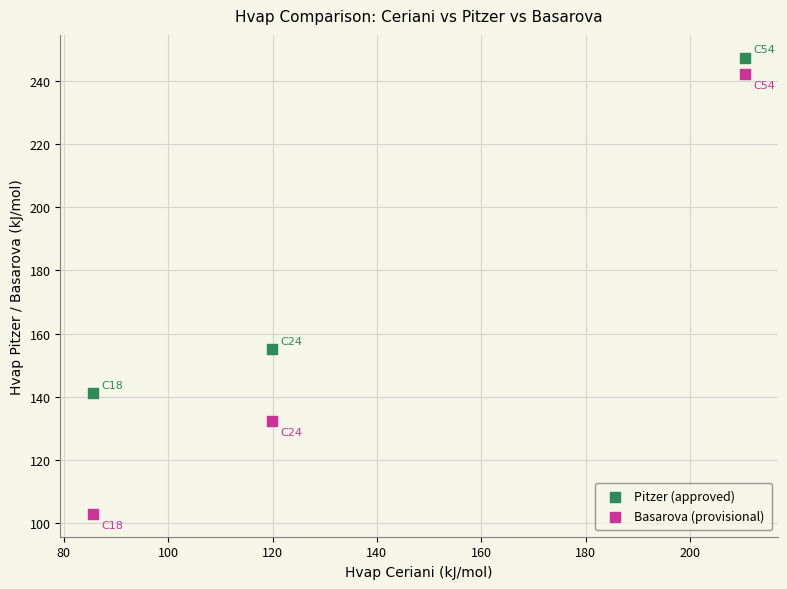

Which series has the largest Y range (max minus min)?

Basarova (provisional)